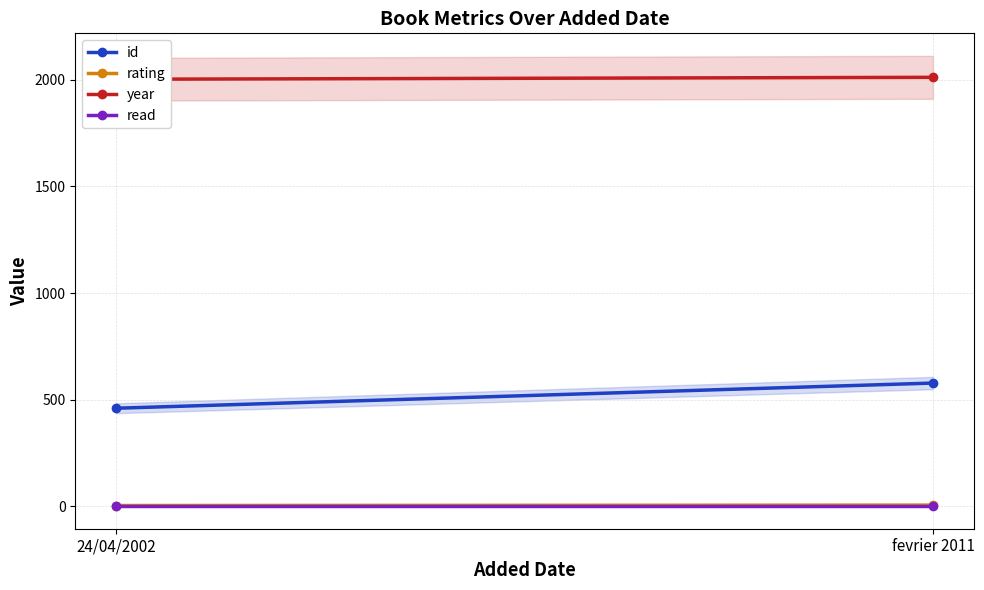

What is the lowest value of the rating series?

4